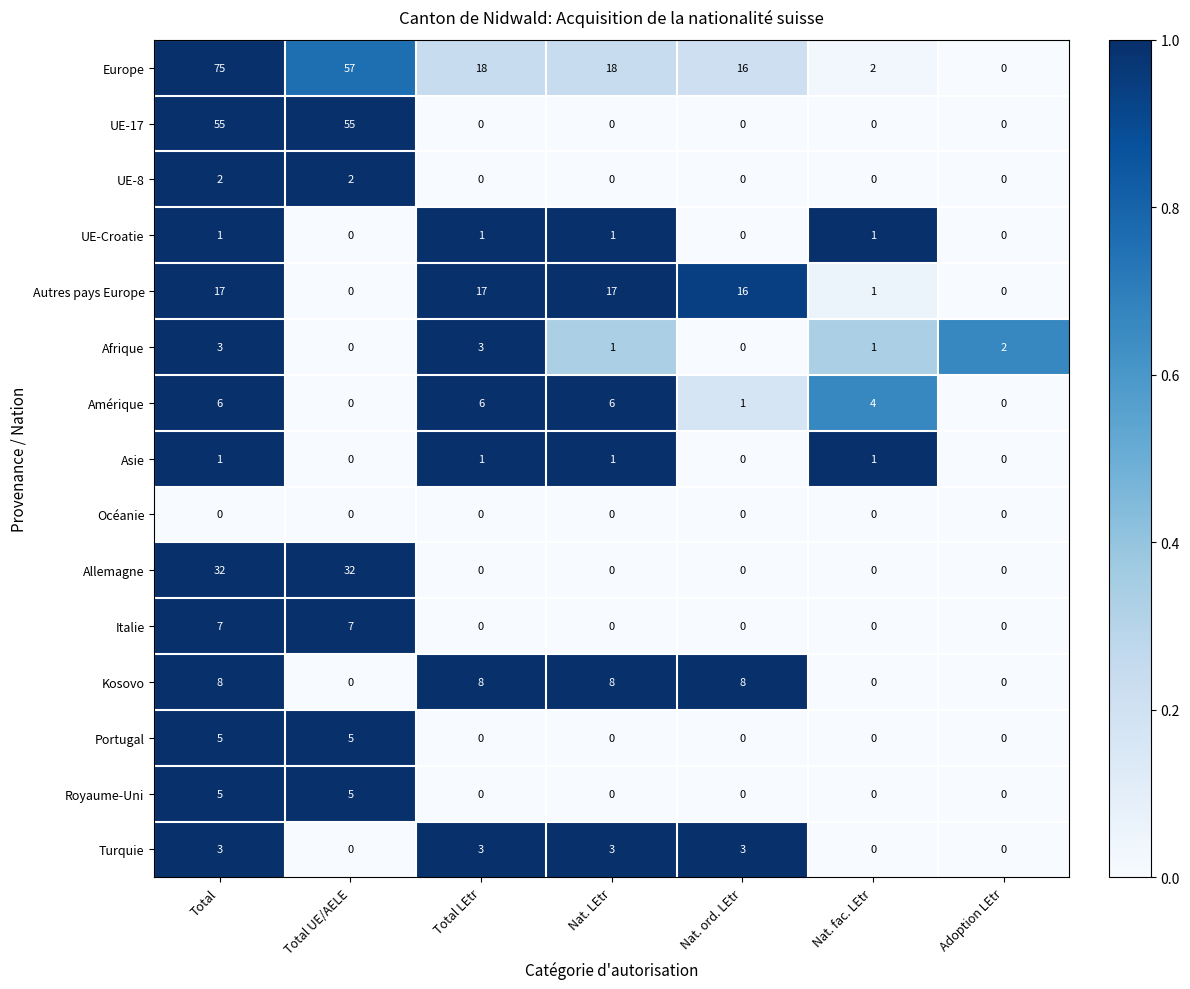

Count the number of data series in this chart.

15